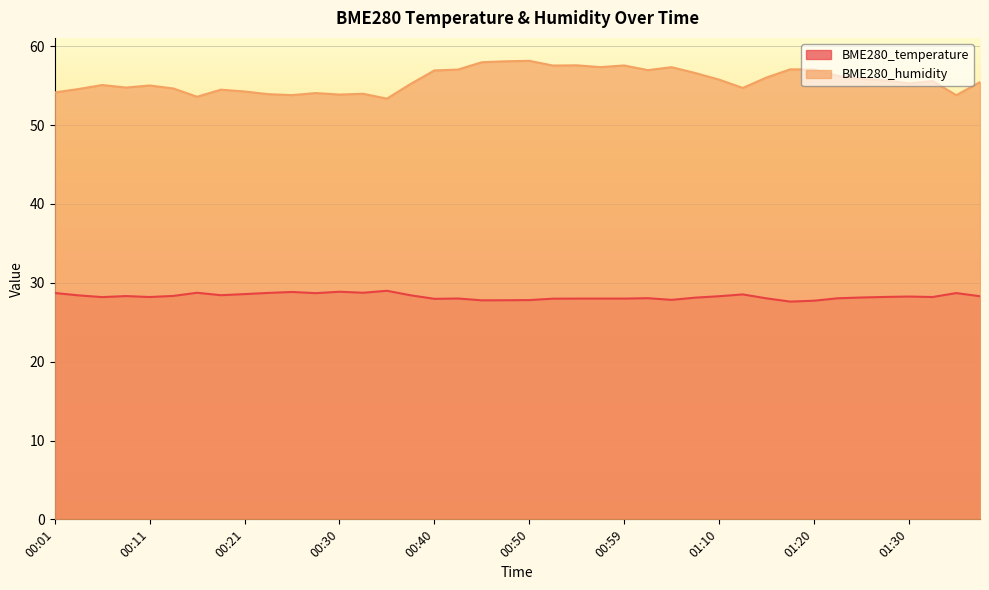

At how many categories does at least one series exceed 31?

40